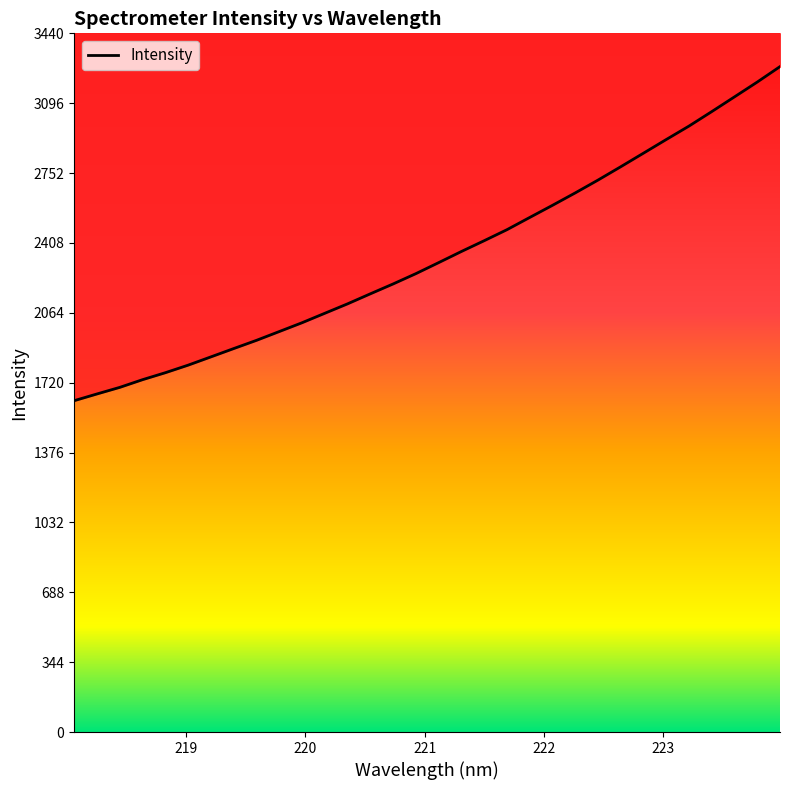

Reading left to right, transcribe all the data shown in this chart.

1631.2	1664.3	1696.7	1734.6	1768.9	1806.1	1846.9	1887.8	1928.3	1971.6	2015.0	2061.6	2108.0	2157.4	2206.0	2256.7	2311.0	2365.8	2418.9	2473.1	2533.3	2593.1	2654.2	2717.3	2783.0	2849.8	2917.0	2983.2	3054.4	3126.9	3199.8	3275.9